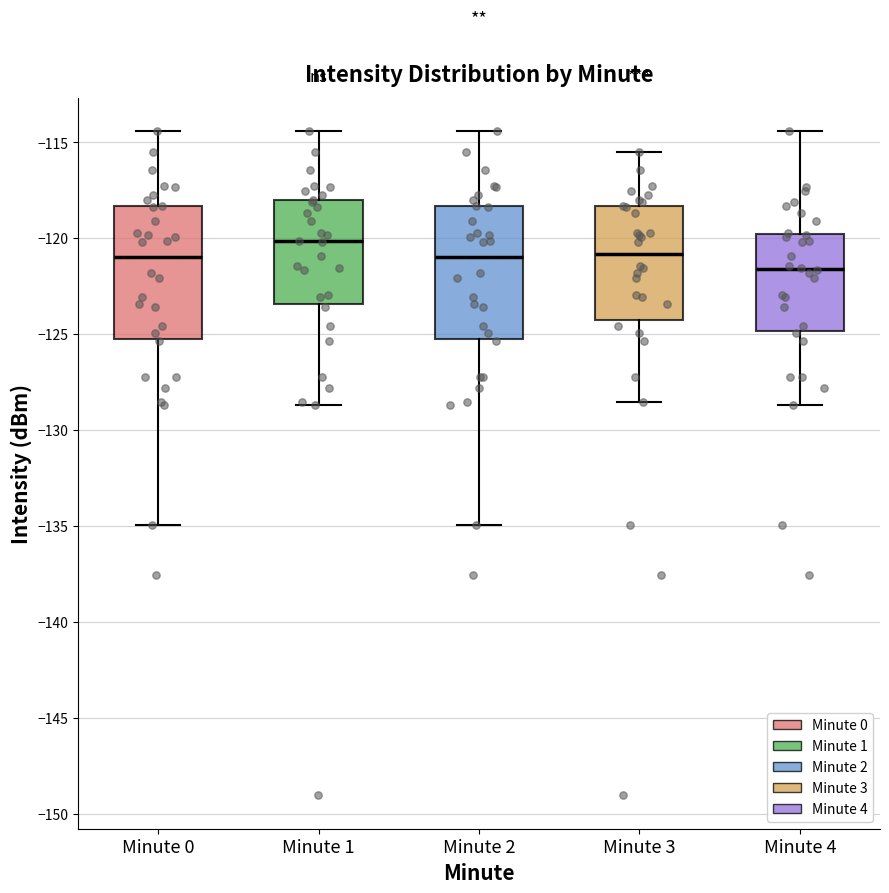

Reading left to right, transcribe this box plot: for each box, give where its median line is, the range the box spans, and where its two whiskers end, as read against the y-axis. The values are not printed on the chart, so give them approximately, as read against the axis.

Minute 0: median -121.0, box -125.5 to -118.5, whiskers -135.0 to -114.5
Minute 1: median -120.0, box -123.5 to -118.0, whiskers -128.5 to -114.5
Minute 2: median -121.0, box -125.5 to -118.5, whiskers -135.0 to -114.5
Minute 3: median -121.0, box -124.5 to -118.5, whiskers -128.5 to -115.5
Minute 4: median -121.5, box -125.0 to -120.0, whiskers -128.5 to -114.5